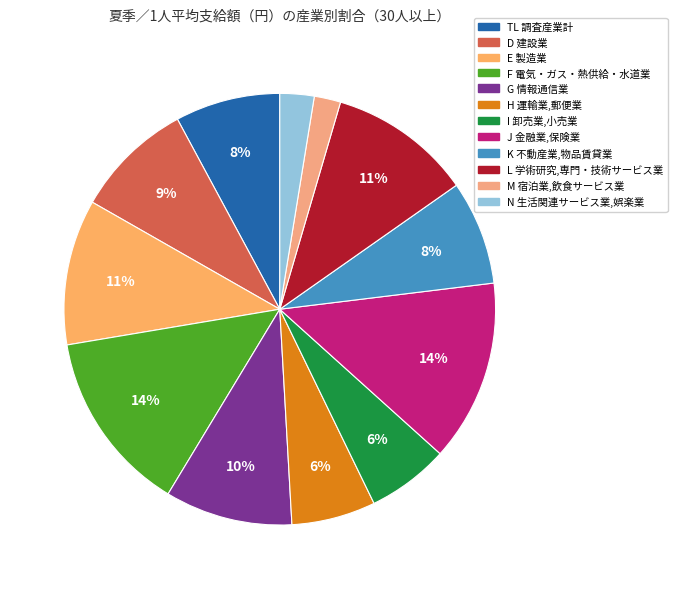

What portion of the pie excludes TL 調査産業計?

92.1%